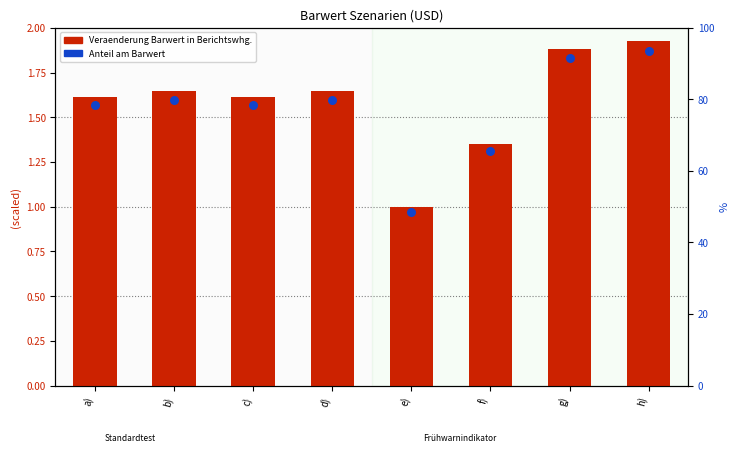

Which series reaches the minimum Y coordinate?

Veraenderung Barwert (scaled)